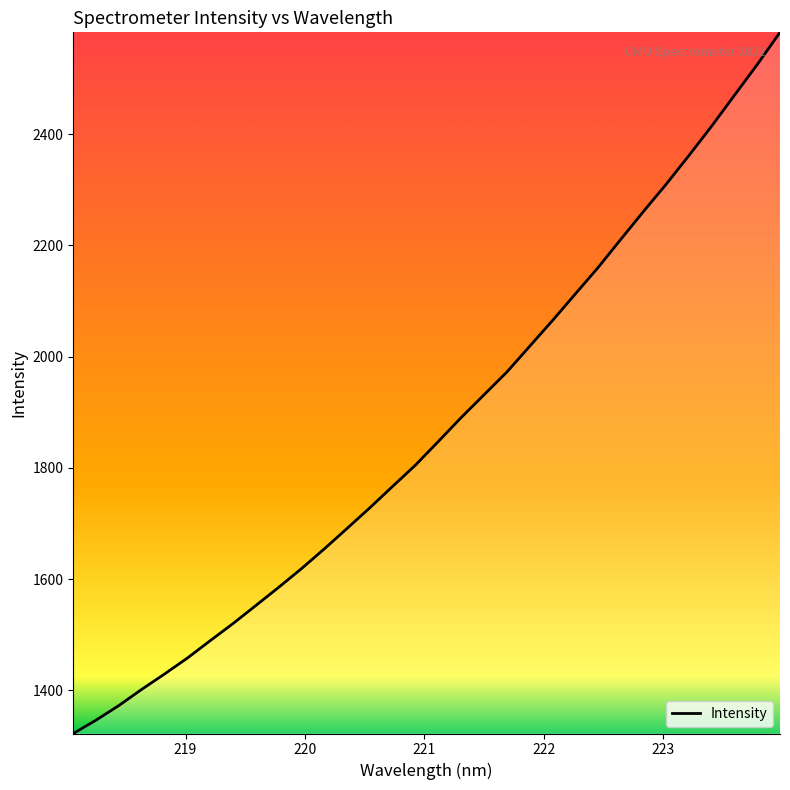

Reading right to left, extract all data points from this chart.

2583.3	2525.4	2470.1	2414.7	2361.7	2310.1	2260.9	2210.5	2159.6	2112.2	2064.4	2018.2	1971.9	1931.1	1890.3	1847.4	1805.0	1766.8	1728.3	1691.0	1654.2	1618.7	1585.1	1552.5	1520.0	1489.2	1458.0	1429.3	1401.7	1372.6	1346.3	1322.3